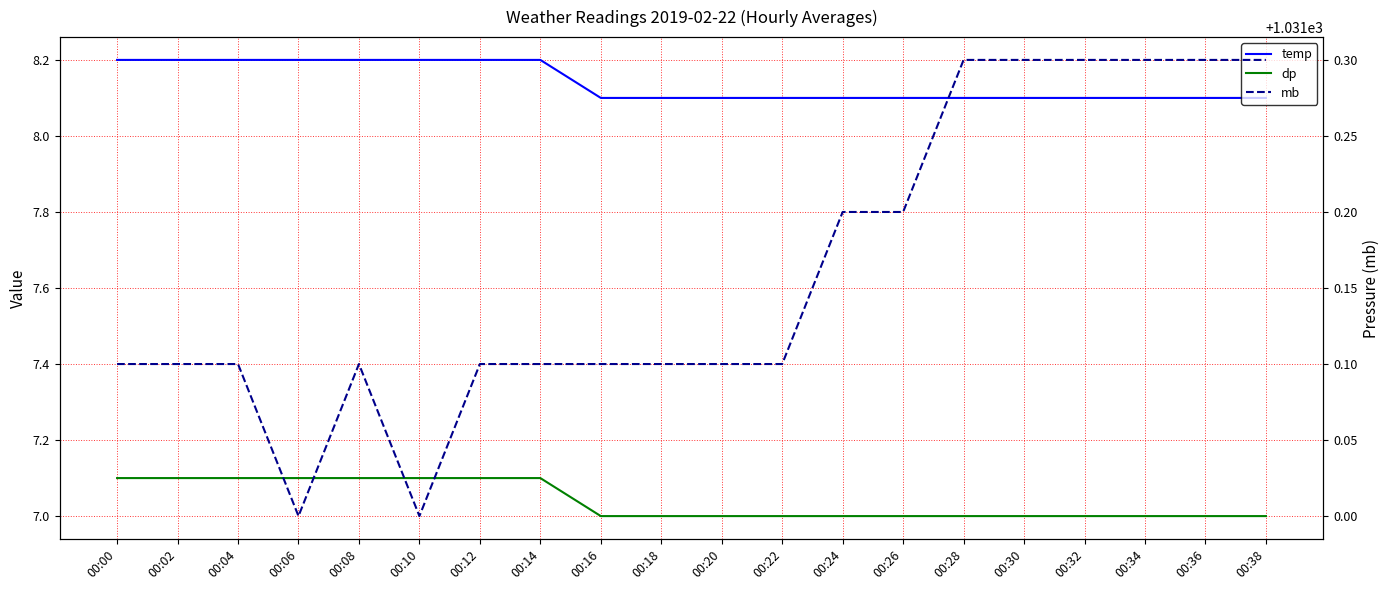

What is the value of the mb point at the 19th from the left?

1031.3